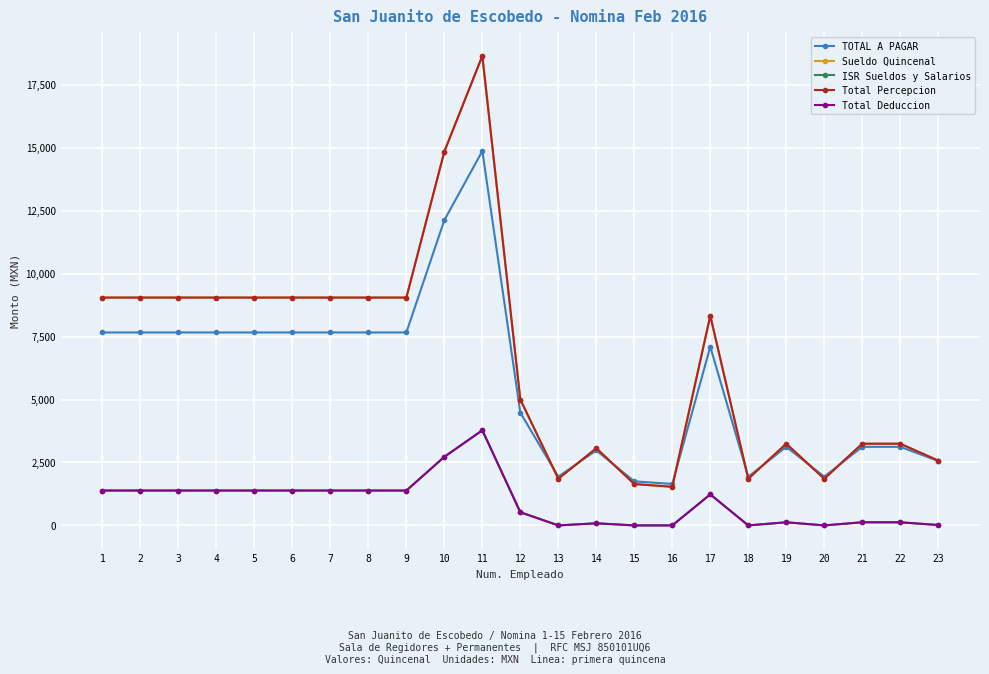

Is this an area chart (filled region under the line)?

No